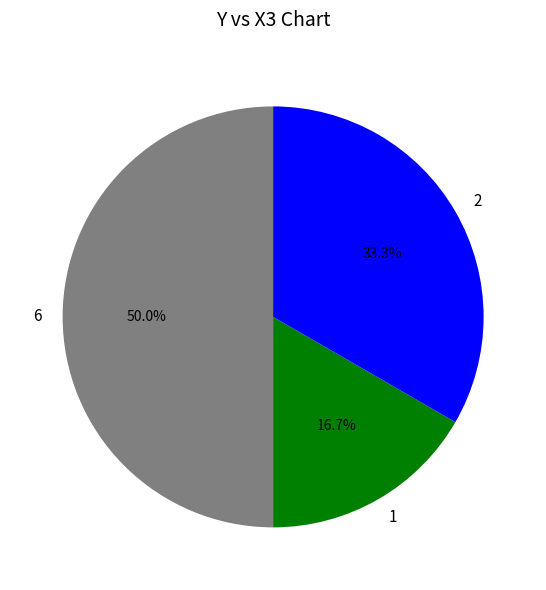

What percentage is the 1 slice, to the nearest percent?

17%